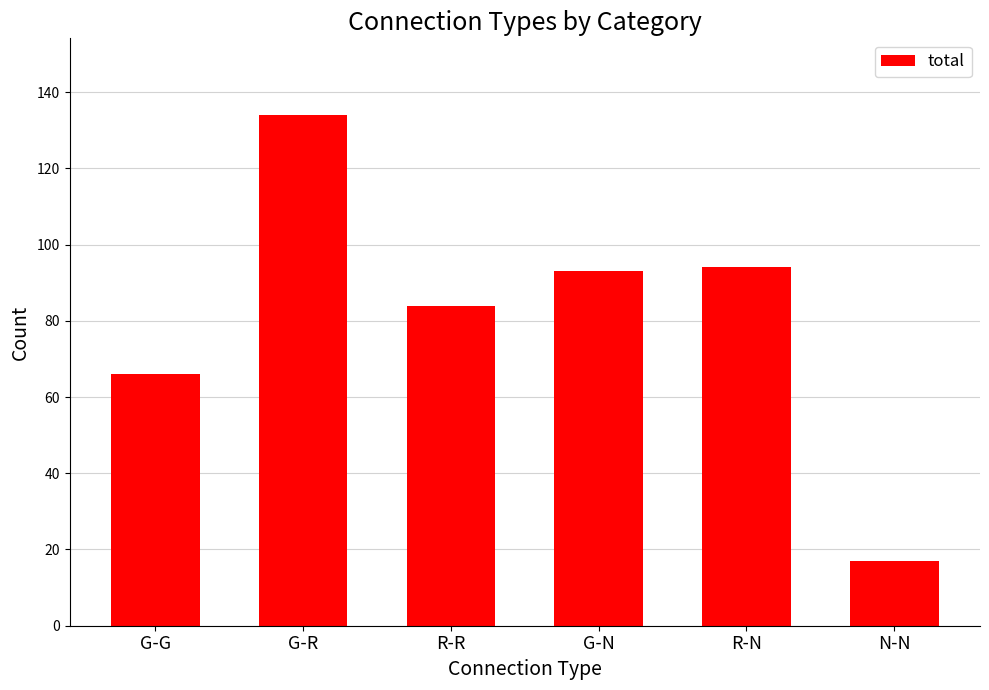

Which label corresponds to the largest value in the chart?

G-R